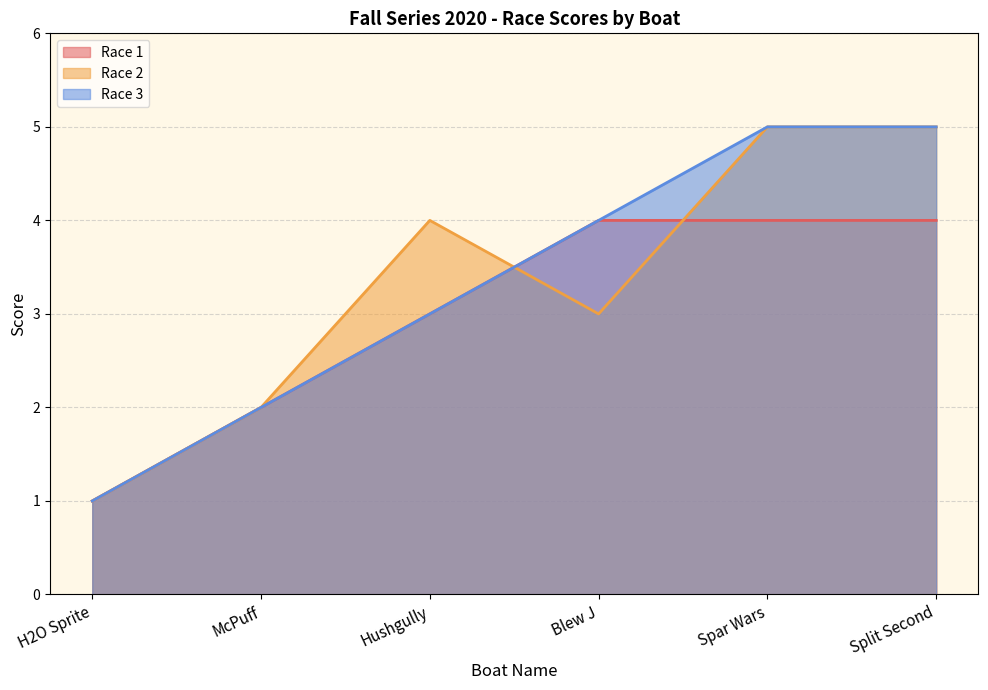

How many values in the Race 3 series exceed 4?

2